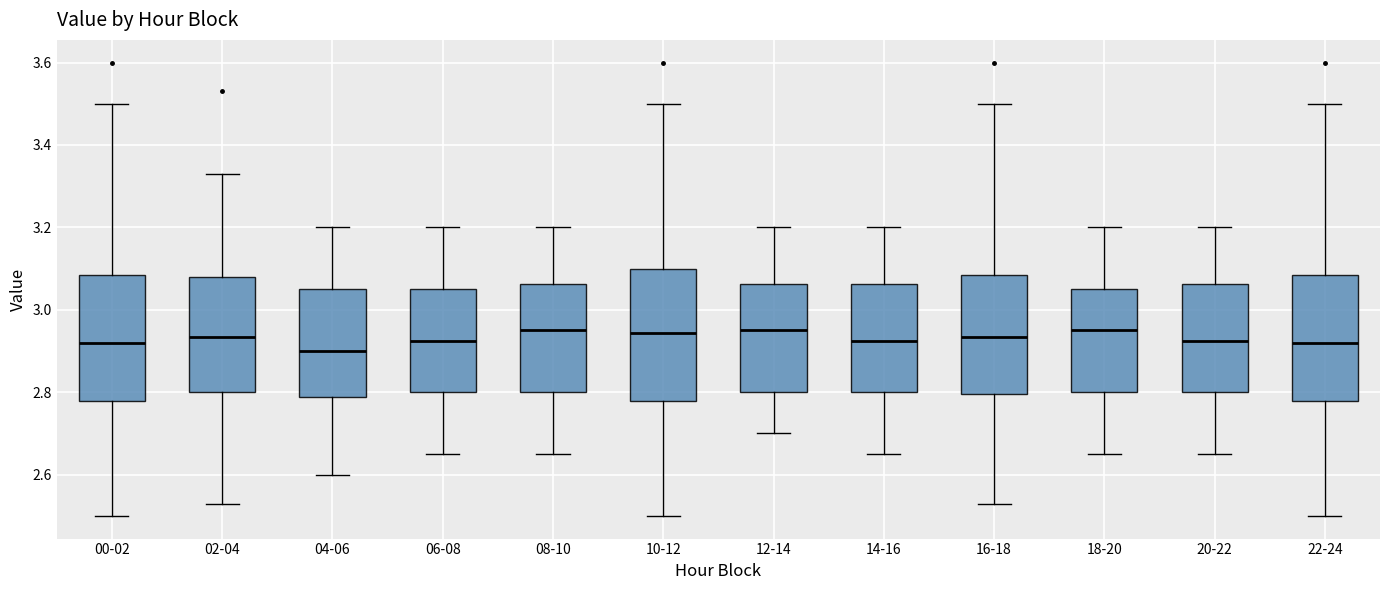

Which box's median line is the lowest?

04-06